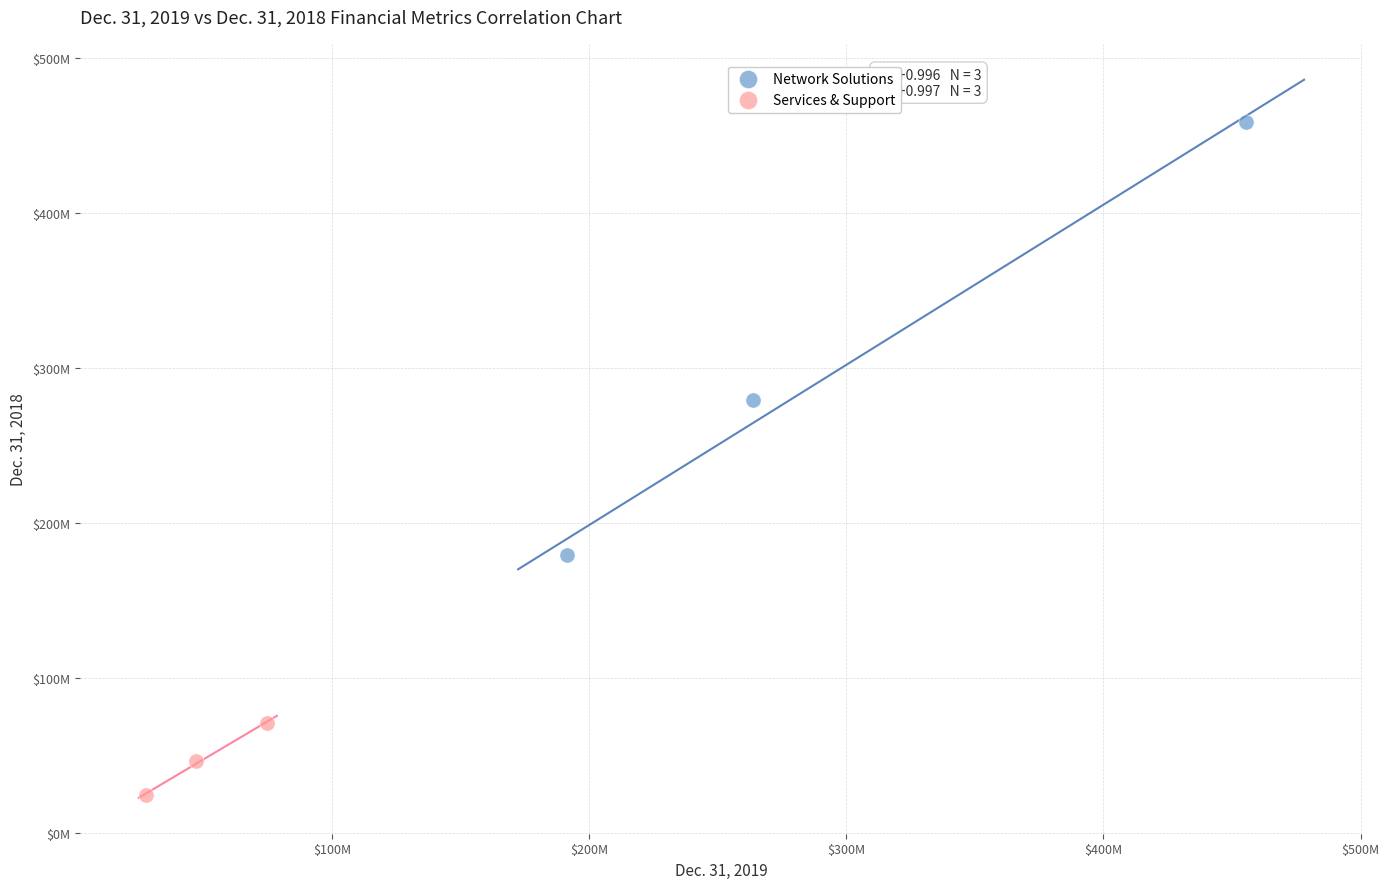

Which series contains the highest Y value?

Network Solutions